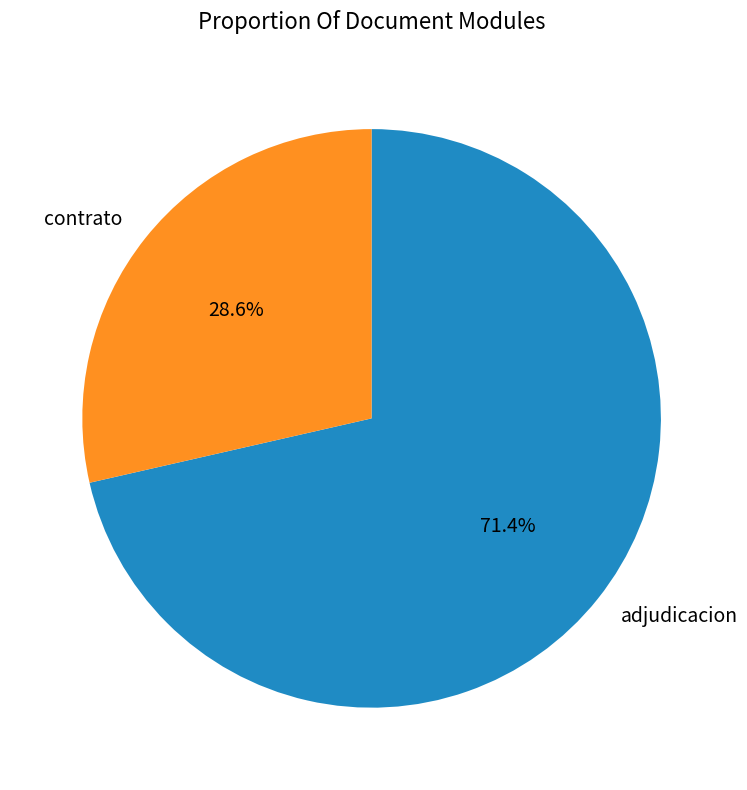

Combined, what portion of the pie is contrato and adjudicacion?

100.0%